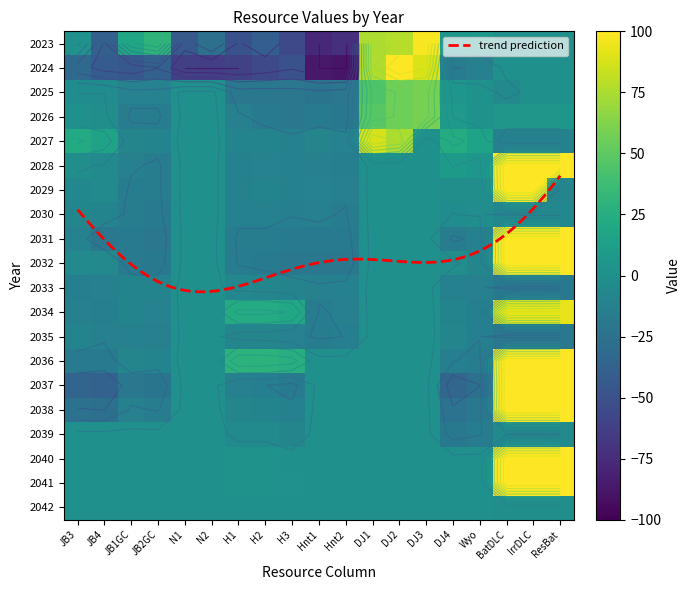

What is the difference between the highest and lowest values at N1?

62